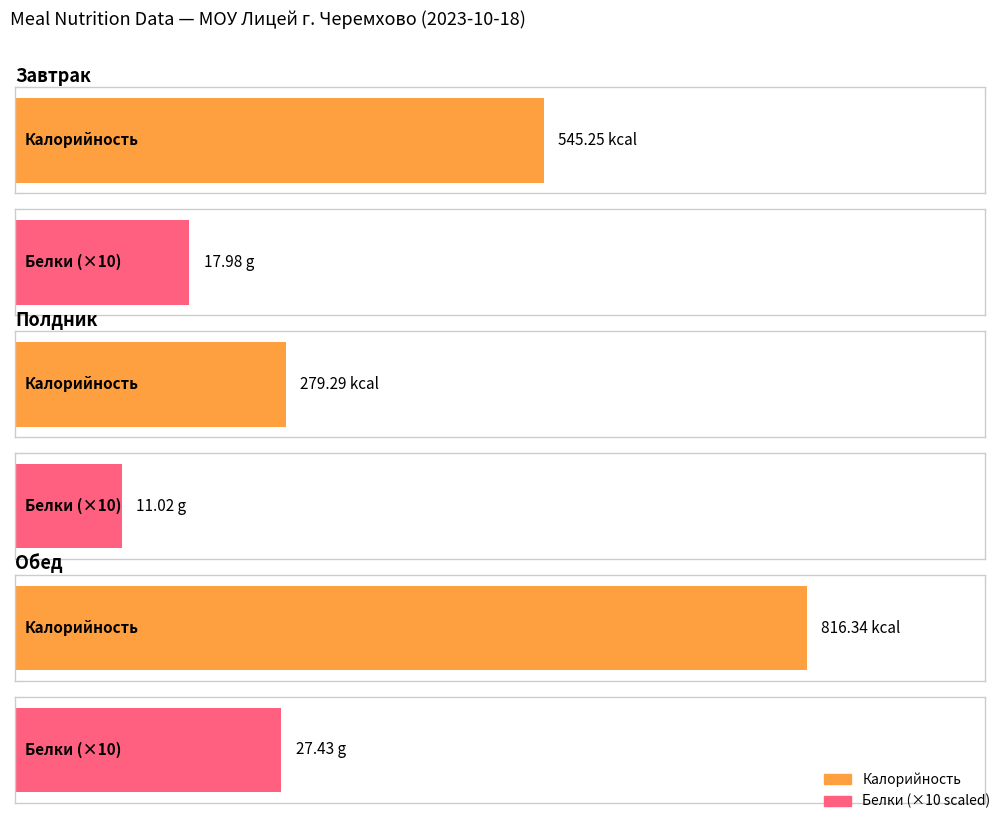

At which category is the sum across all series the highest?

Обед